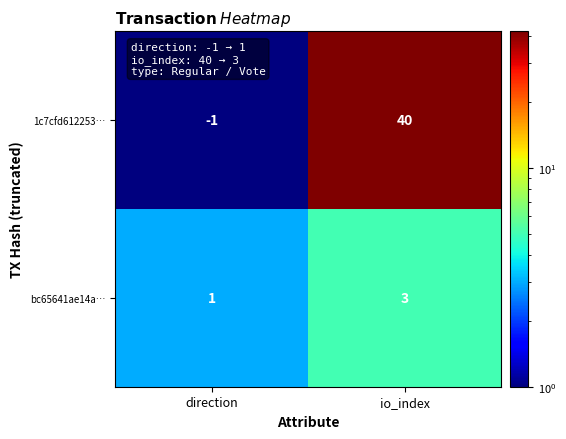

Which series changed the most between direction and io_index?

1c7cfd612253…